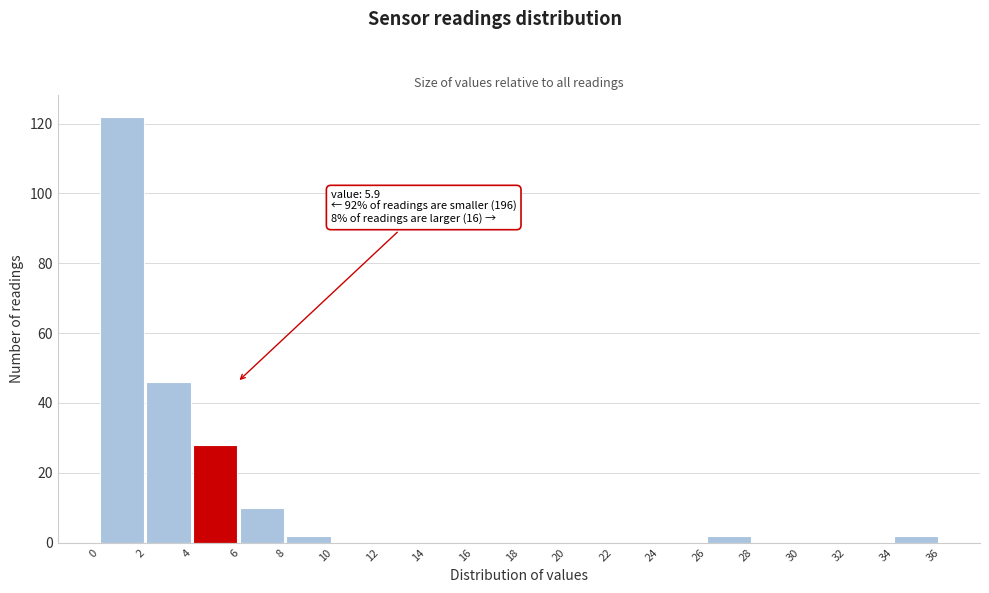

Over which range of the x-axis is the bar tallest?

0 to 2